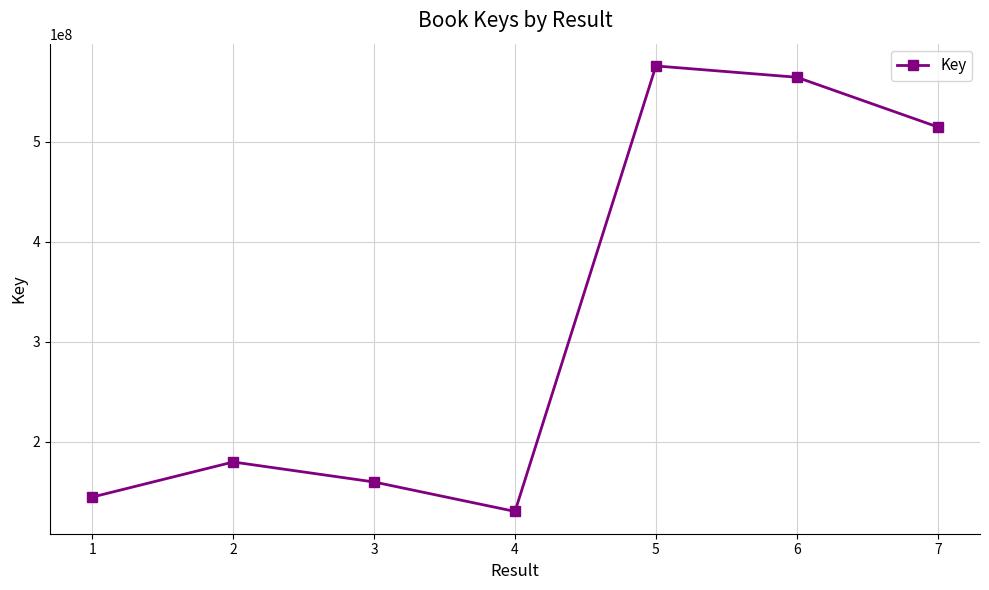

Rank the categories by value from lowest to highest.

4, 1, 3, 2, 7, 6, 5